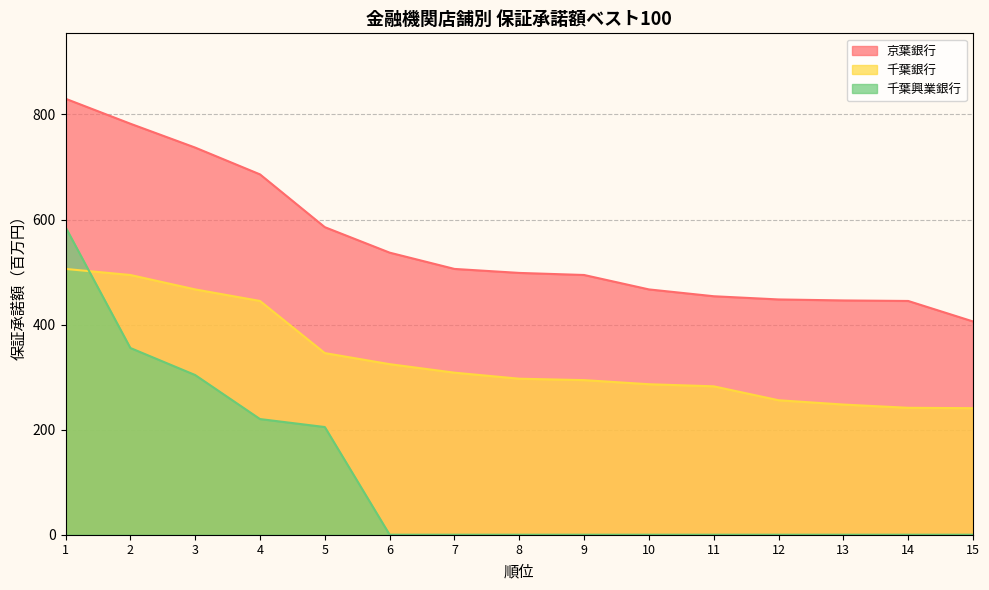

What is the total value across all series at 15?

646.9